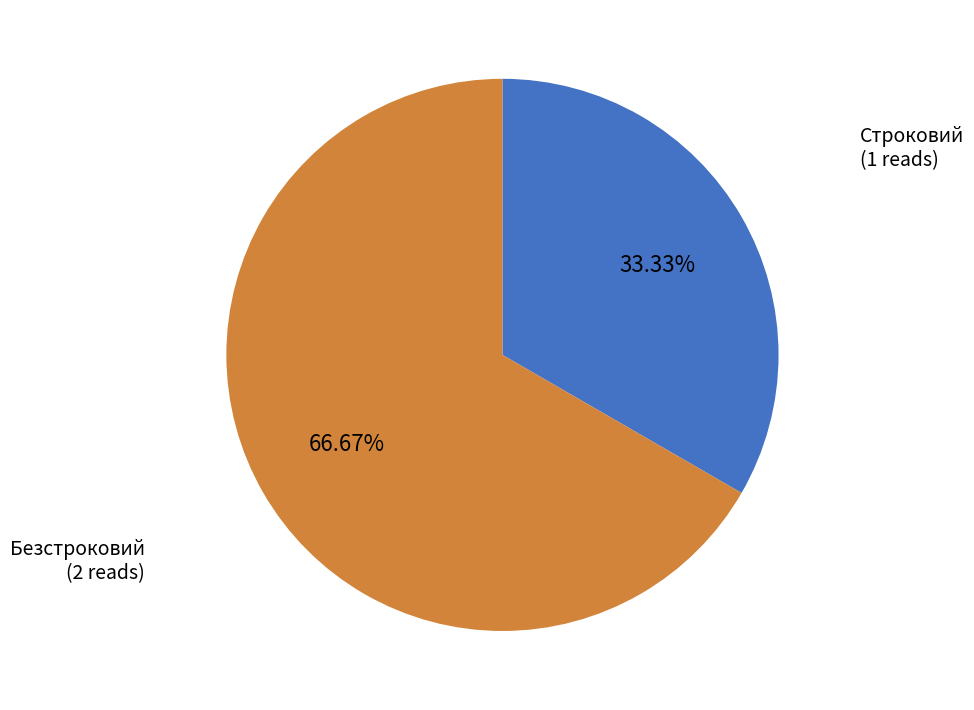

Is there a majority slice in this chart?

Yes